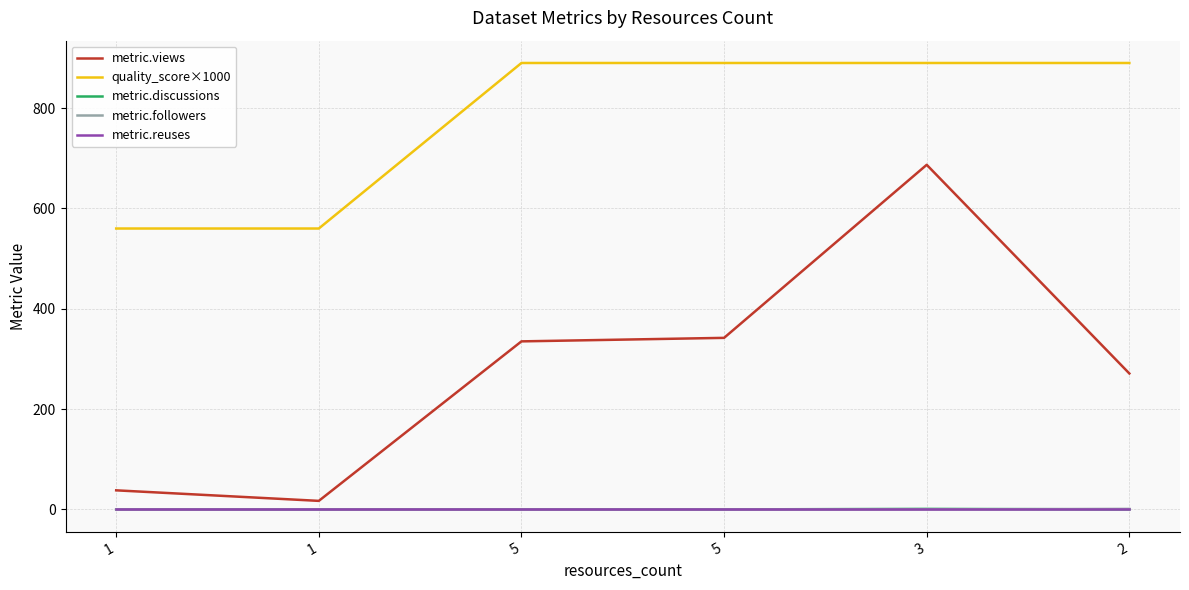

Does the chart display data point markers on the line(s)?

No